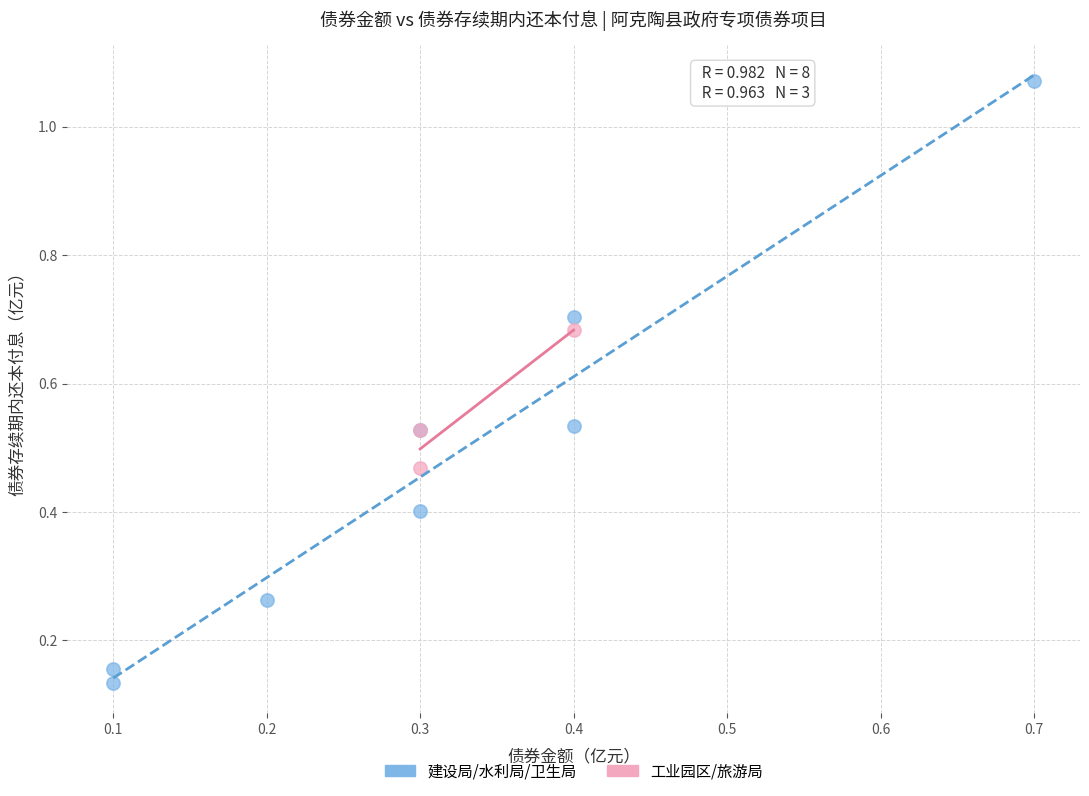

Which series has the largest Y range (max minus min)?

建设局/水利局/卫生局